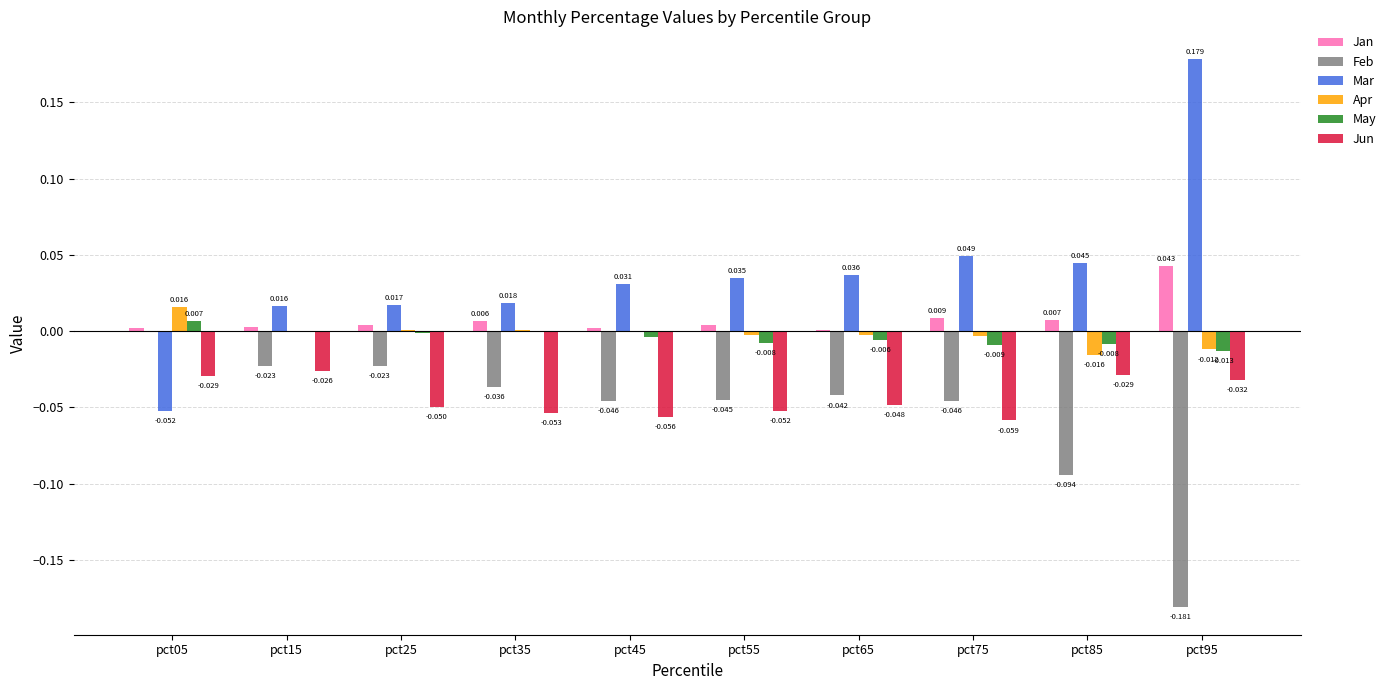

Which series has the largest total across all categories?

Mar